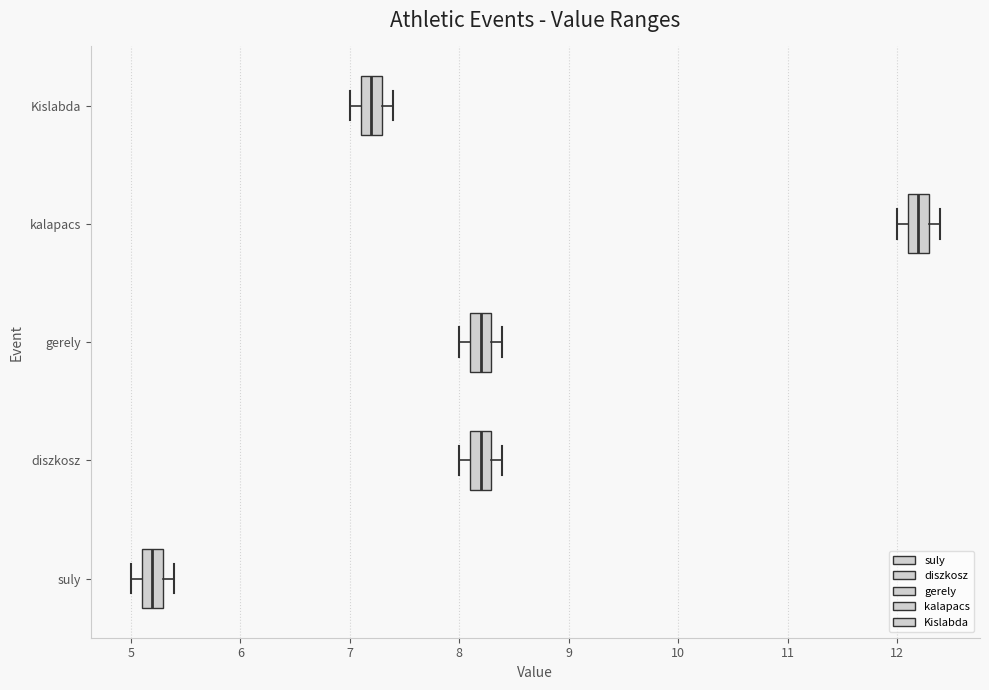

Reading bottom to top, transcribe this box plot: for each box, give where its median line is, the range the box spans, and where its two whiskers end, as read against the x-axis. The values are not printed on the chart, so give them approximately, as read against the axis.

suly: median 5.2, box 5.1 to 5.3, whiskers 5.0 to 5.4
diszkosz: median 8.2, box 8.1 to 8.3, whiskers 8.0 to 8.4
gerely: median 8.2, box 8.1 to 8.3, whiskers 8.0 to 8.4
kalapacs: median 12.2, box 12.1 to 12.3, whiskers 12.0 to 12.4
Kislabda: median 7.2, box 7.1 to 7.3, whiskers 7.0 to 7.4